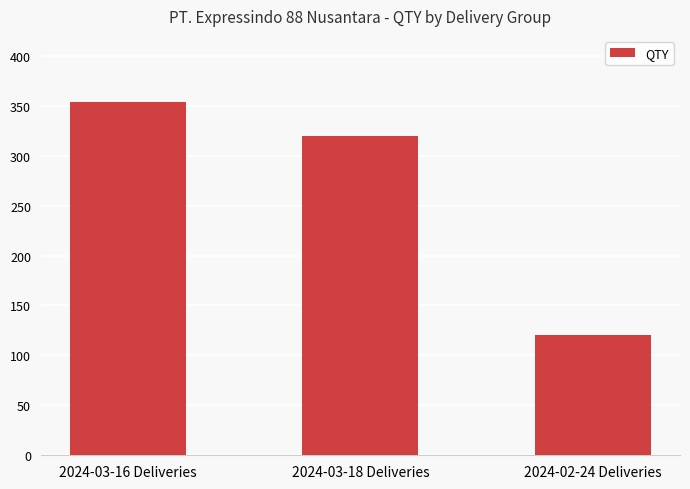

Which label corresponds to the smallest value in the chart?

2024-02-24 Deliveries